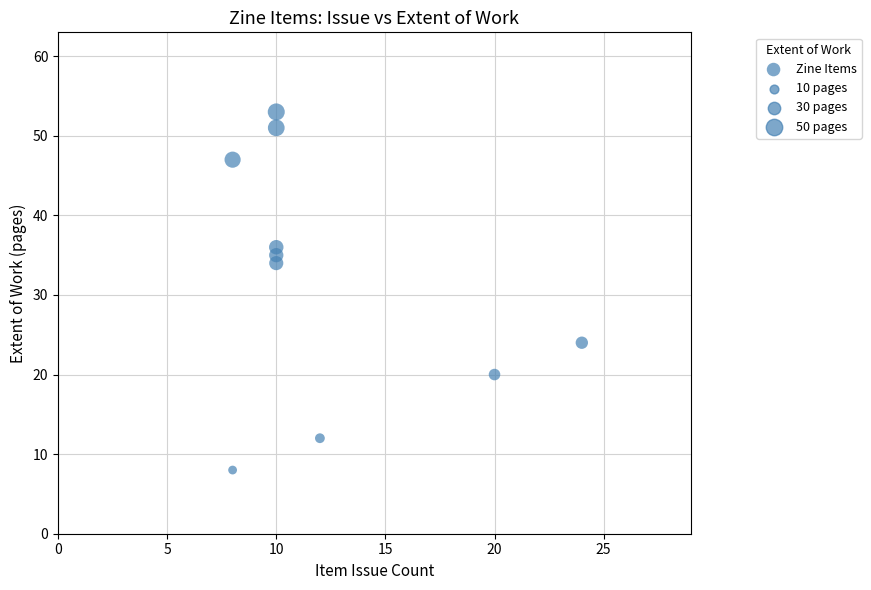

What is the range of Y values (max minus min)?

45